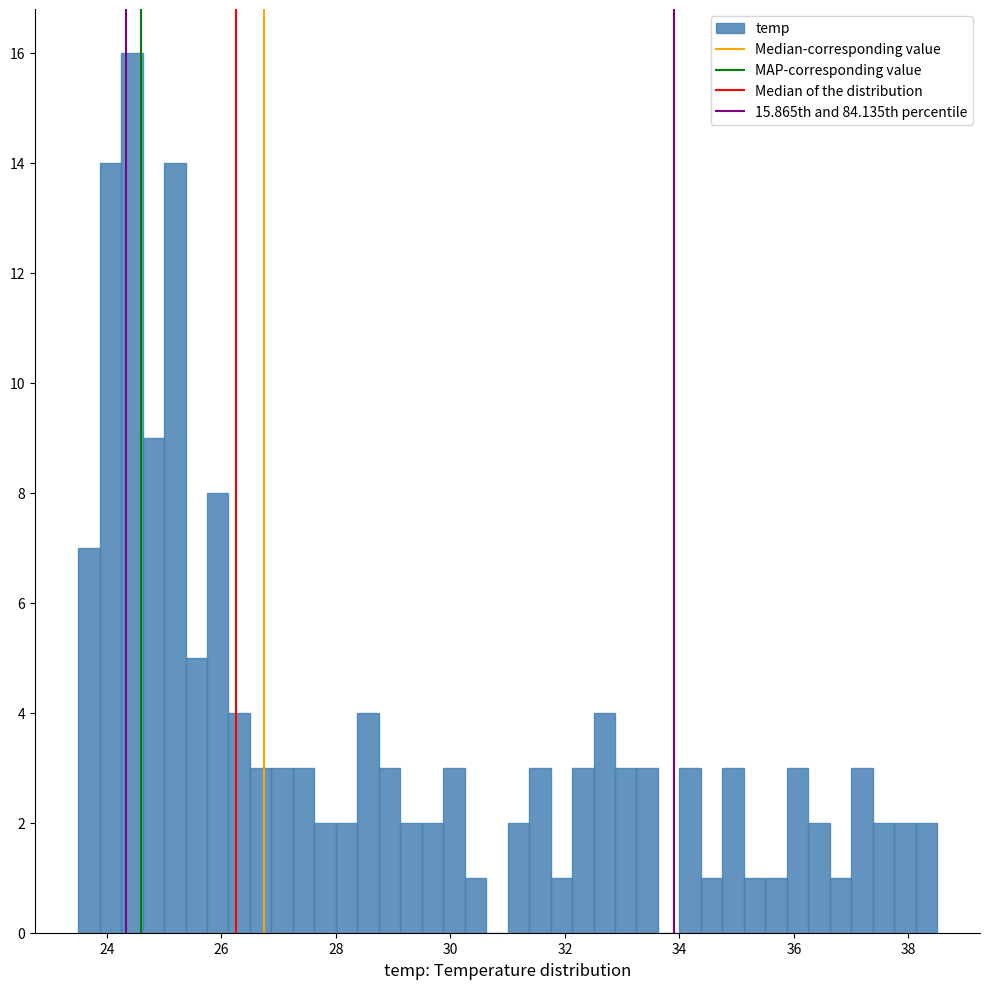

Read against the x-axis, roughly where is the centre of the tallest bar?

24.4